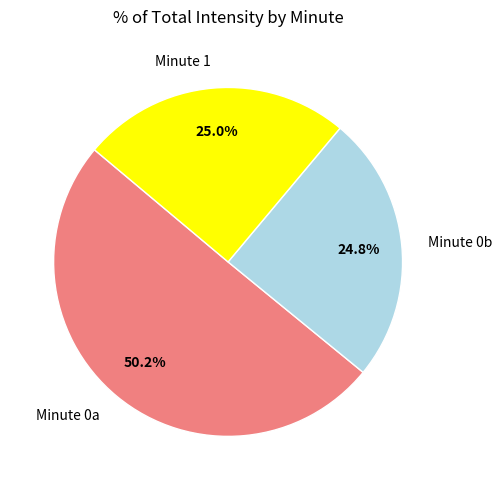

To the nearest percent, what is the average slice percentage?

33%